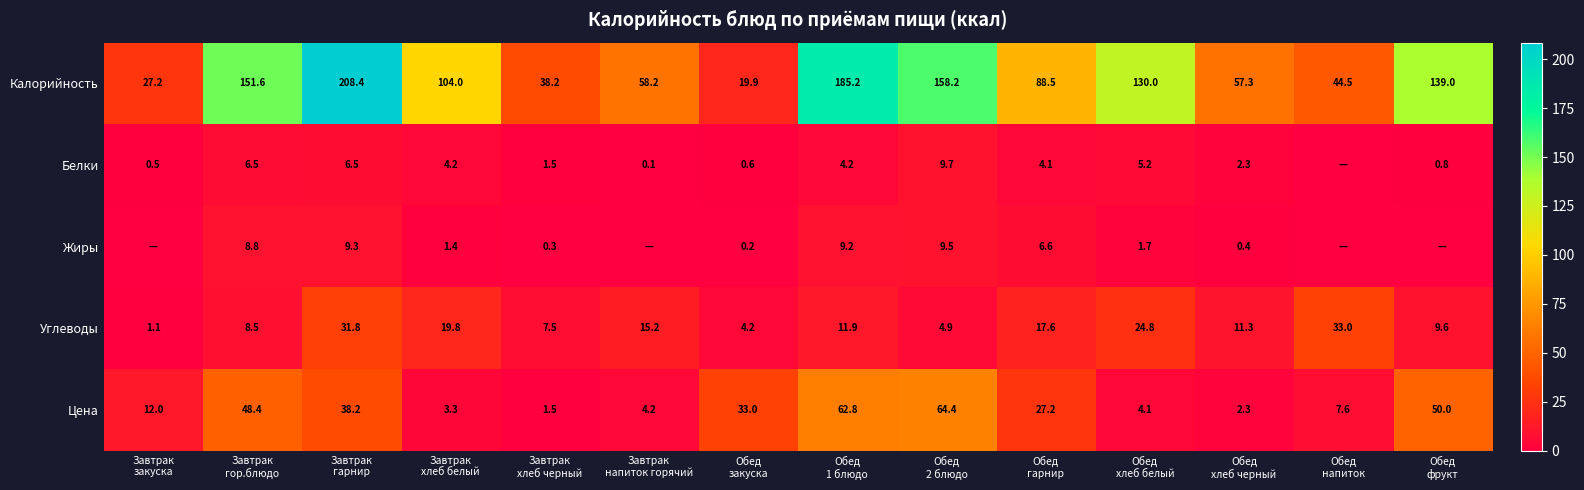

What is the average value of the Цена series?

25.6